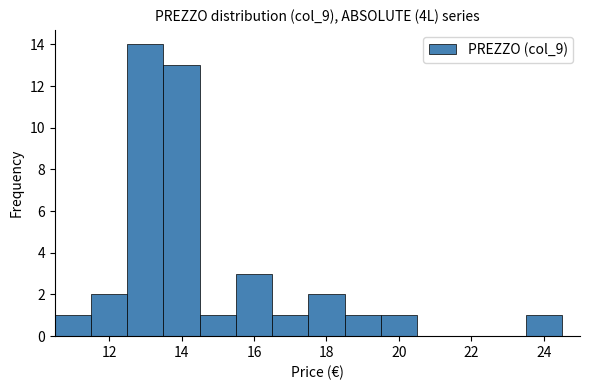

Over which range of the x-axis is the bar tallest?

12.5 to 13.5